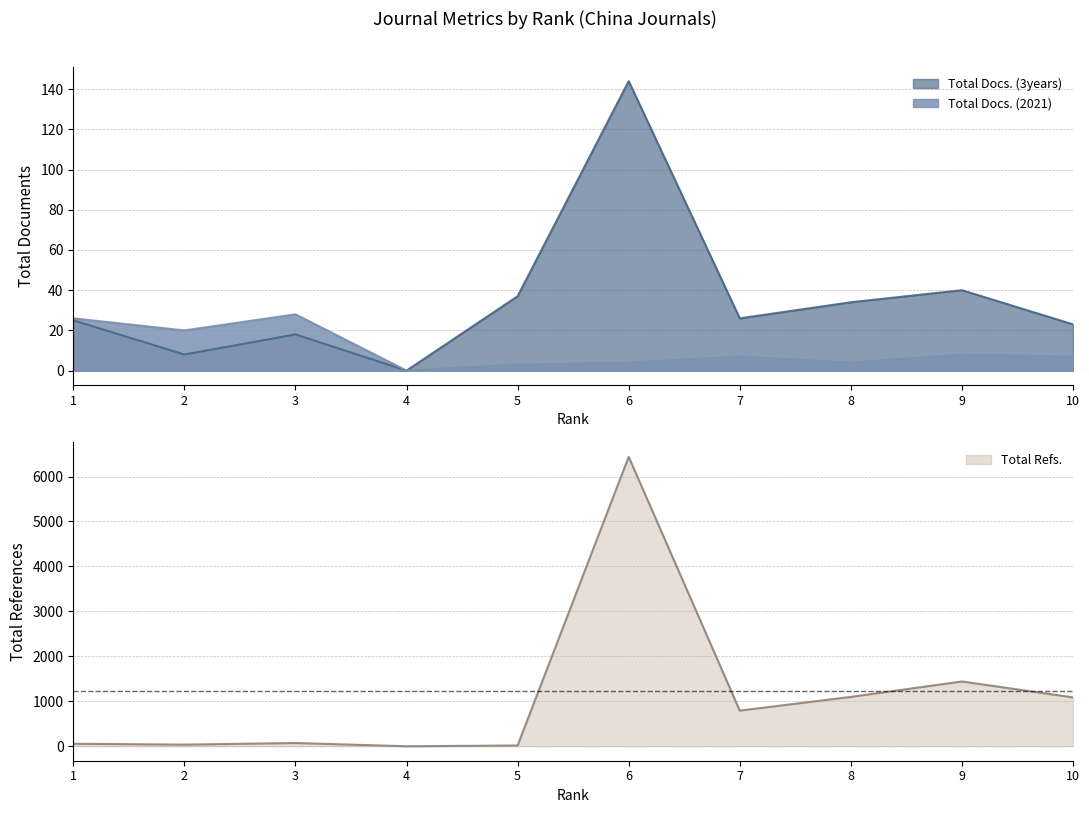

Reading left to right, extract all data points from this chart.

Total Docs. (2021): 1=26	2=20	3=28	4=0	5=3	6=4	7=7	8=4	9=8	10=7
Total Docs. (3years): 1=25	2=8	3=18	4=0	5=37	6=144	7=26	8=34	9=40	10=23
Total Refs.: 1=56	2=36	3=72	4=0	5=17	6=6439	7=793	8=1098	9=1441	10=1087